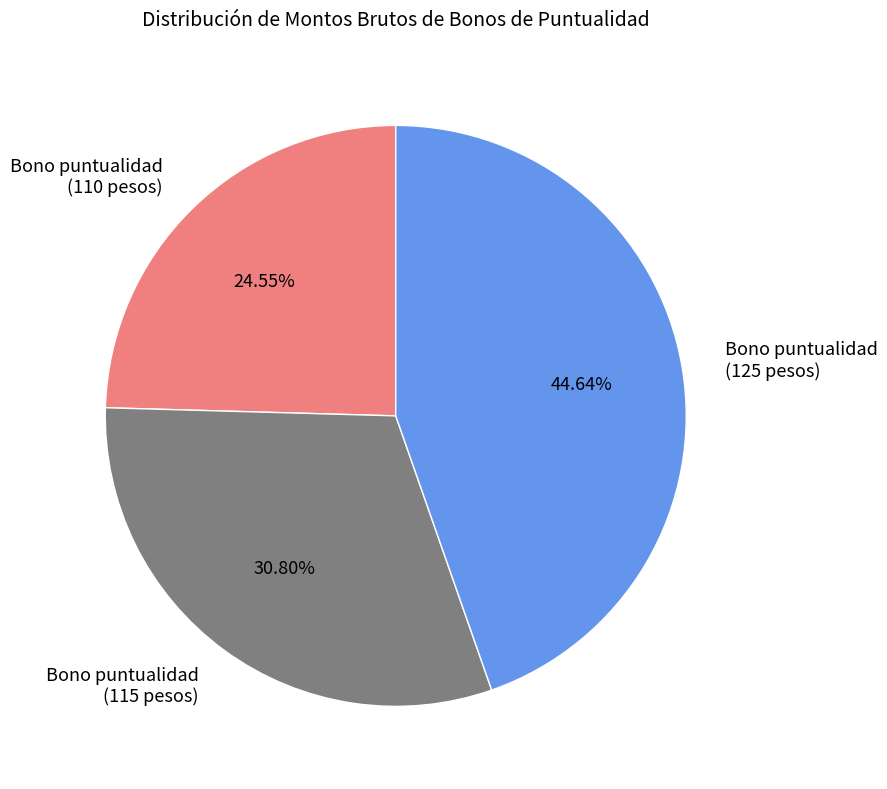

Is there any slice that represents more than half of the pie?

No